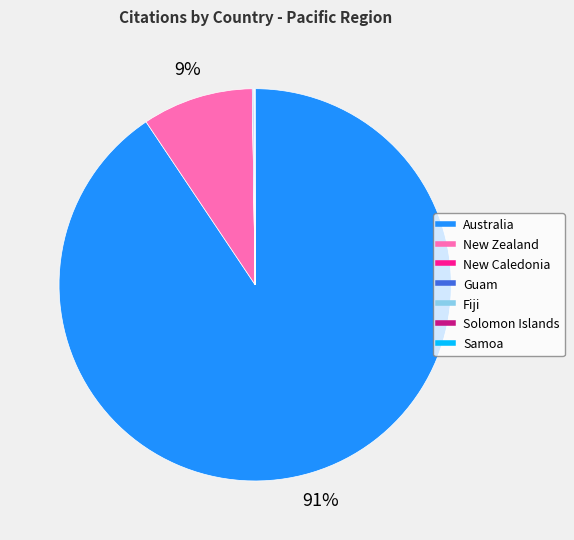

The New Zealand slice represents 9% of the pie. True or false?

True